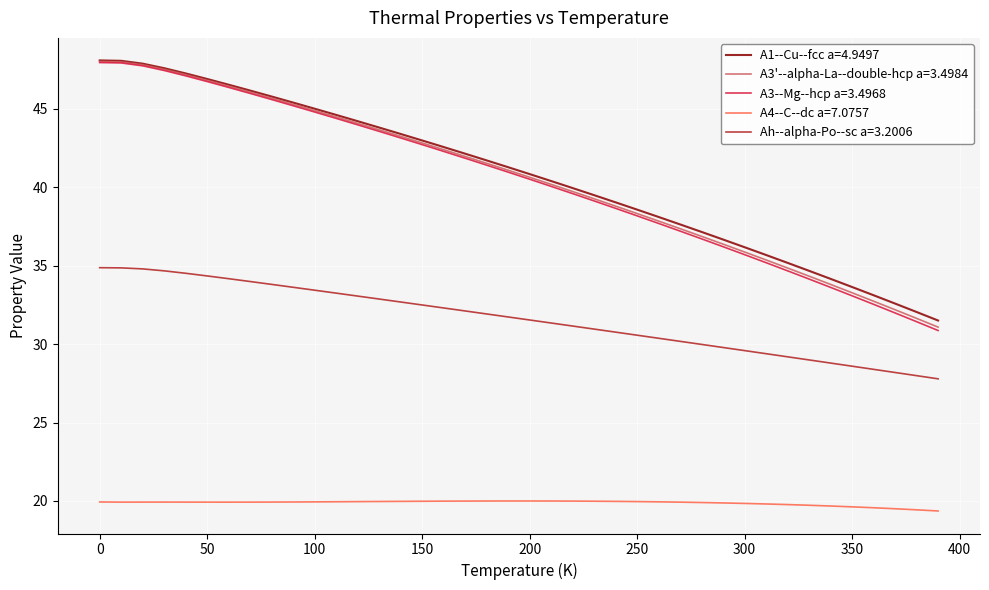

What is the smallest value displayed?

19.4